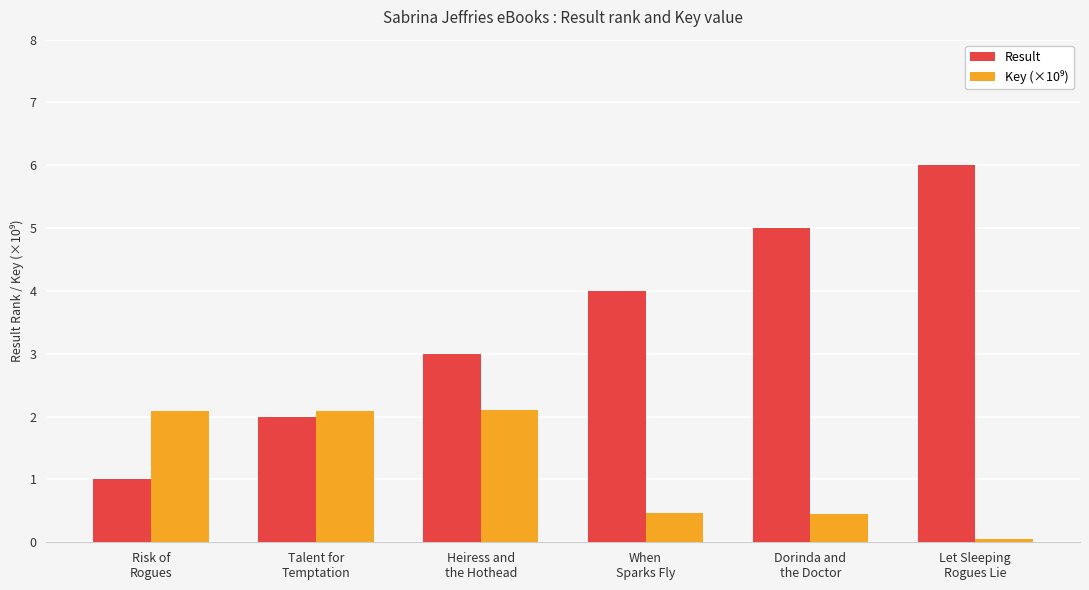

Which series has the largest total across all categories?

Result